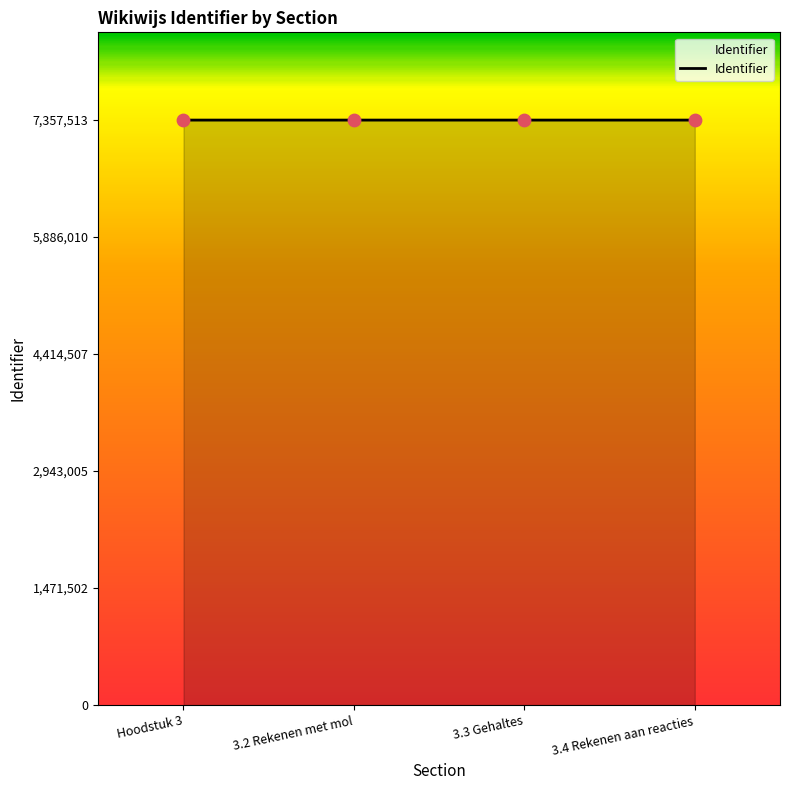

Approximately how many times larger is the value at 3.3 Gehaltes compared to 3.4 Rekenen aan reacties?

1.0